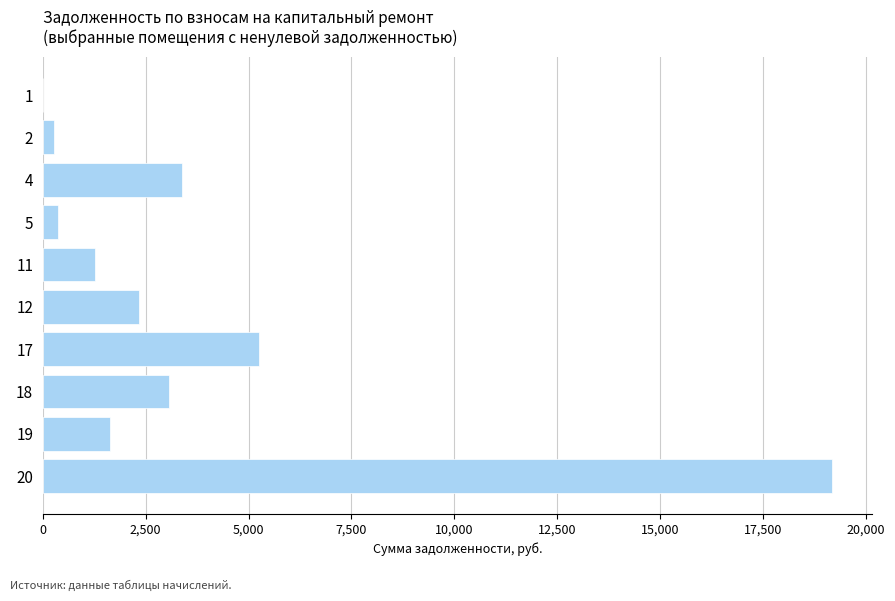

What is the sum of all values?

36723.6